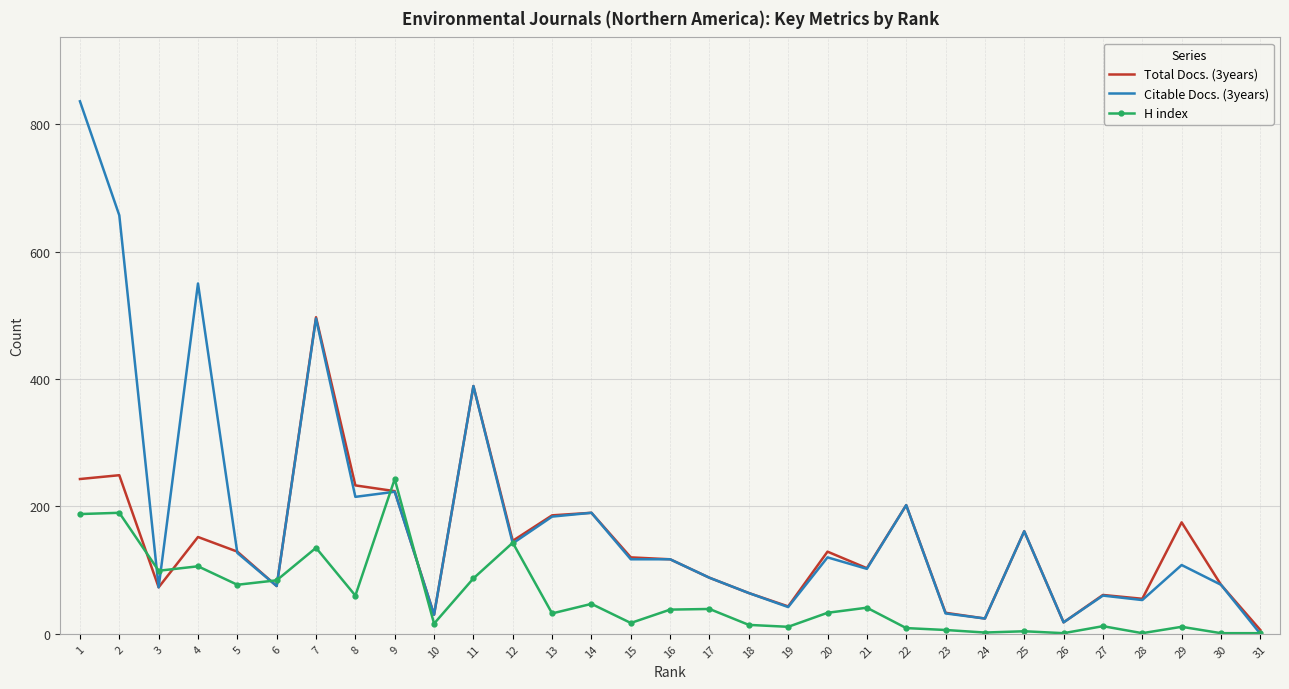

Between 8 and 18, which series saw the biggest shift?

Total Docs. (3years)